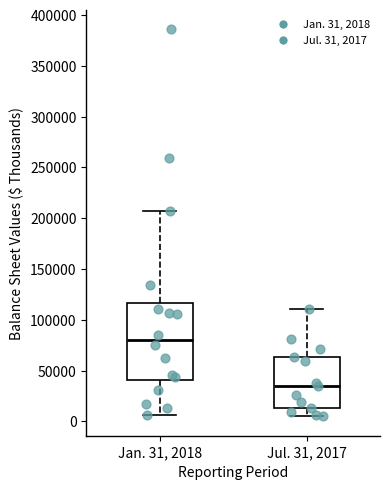

Where does the upper whisker of the box for Jul. 31, 2017 end on the y-axis? The values are not printed on the chart, so give them approximately, as read against the axis.

110000